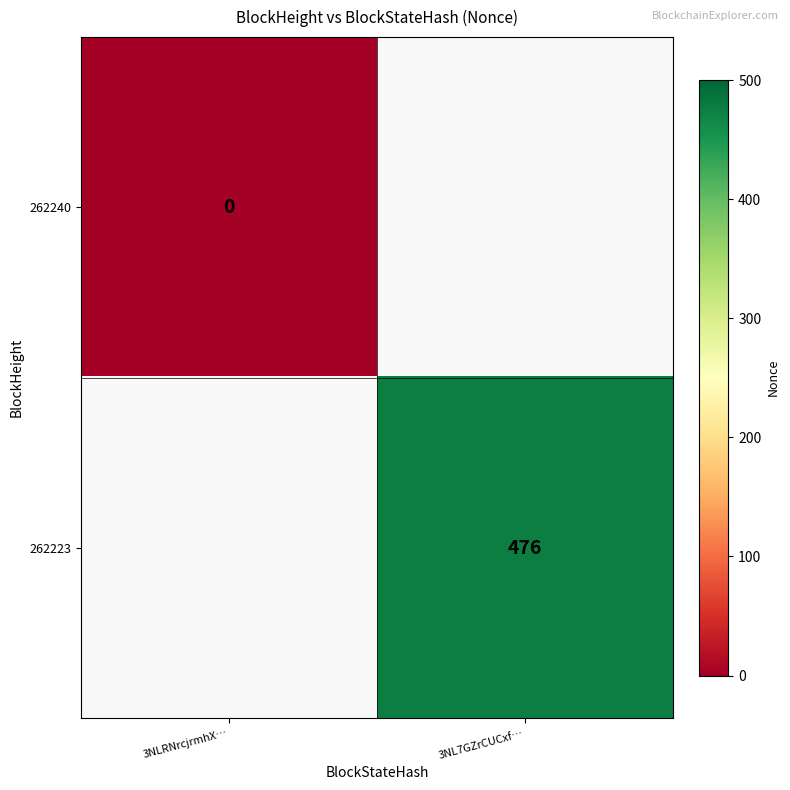

At which category does the chart reach its minimum across all series?

3NLRNrcjrmhX…